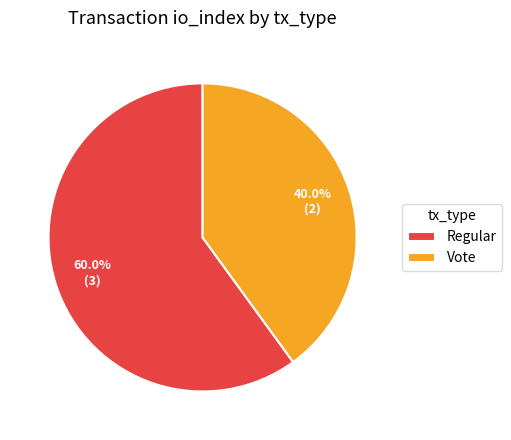

Count the number of slices in the pie.

2